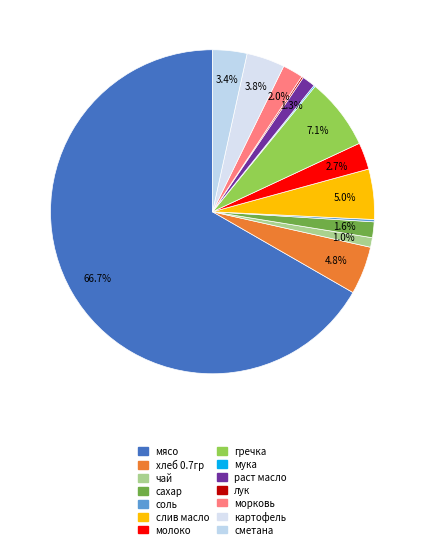

To the nearest percent, what is the difference between the largest and smallest slice percentages?

67%